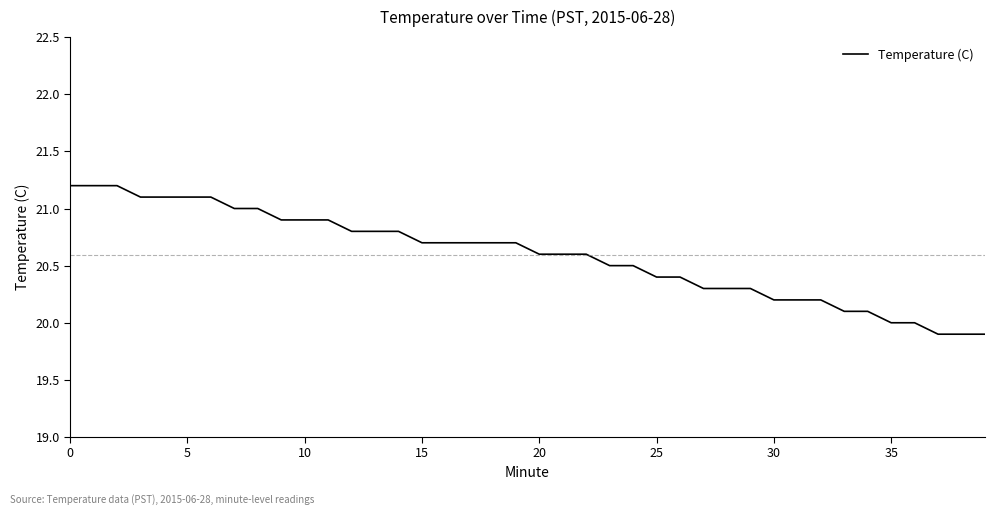

What is the difference between the maximum and minimum values?

1.3